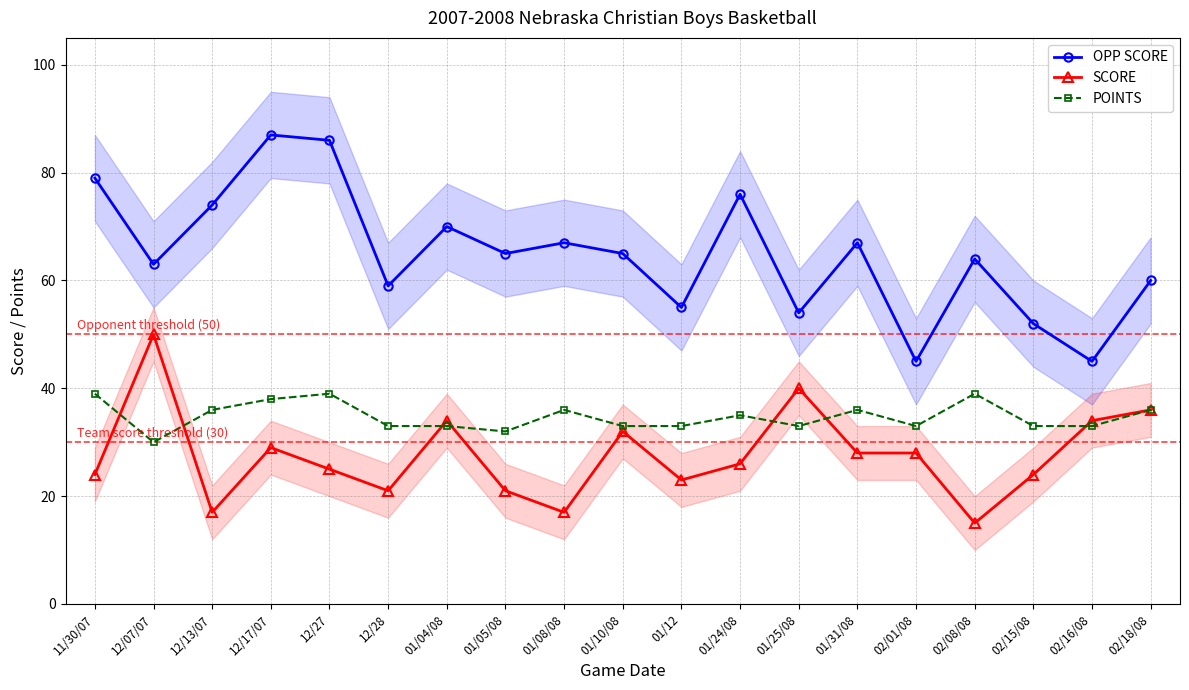

Is this an area chart (filled region under the line)?

No